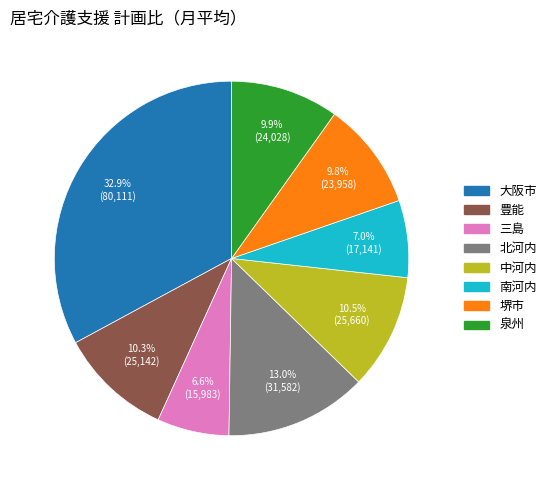

What percentage is the 豊能 slice, to the nearest percent?

10%